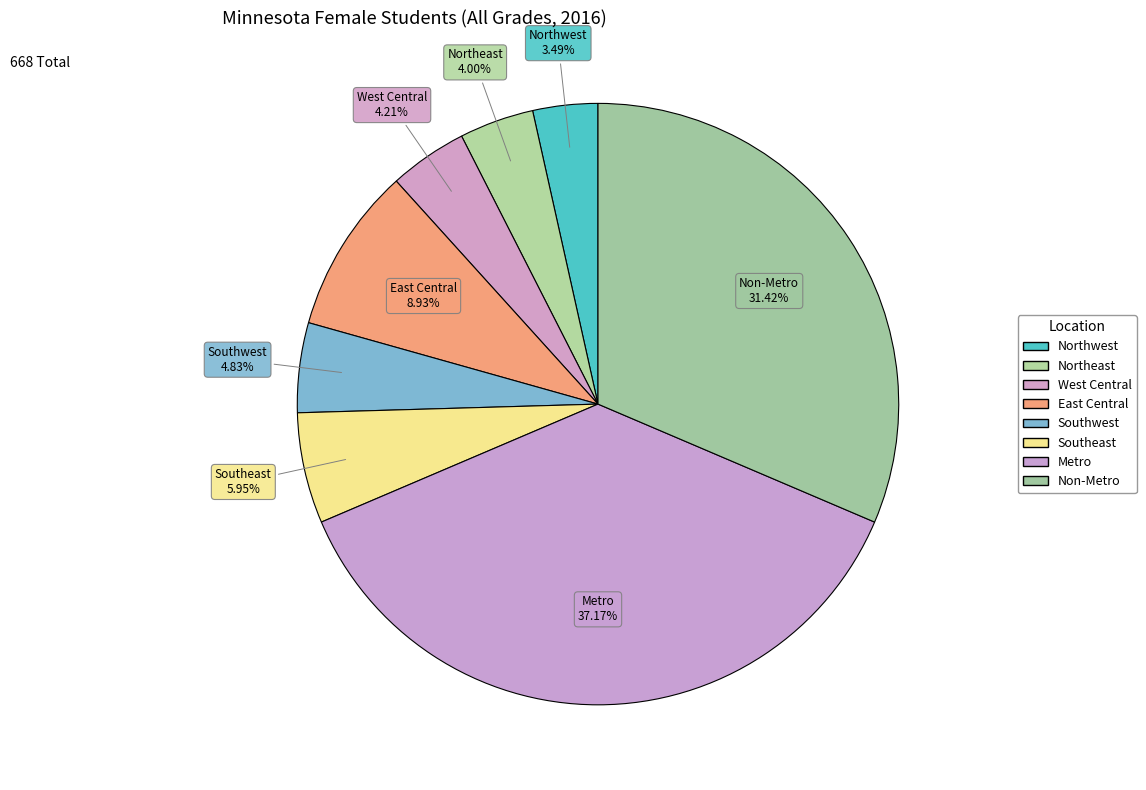

How many slices are in this pie chart?

8